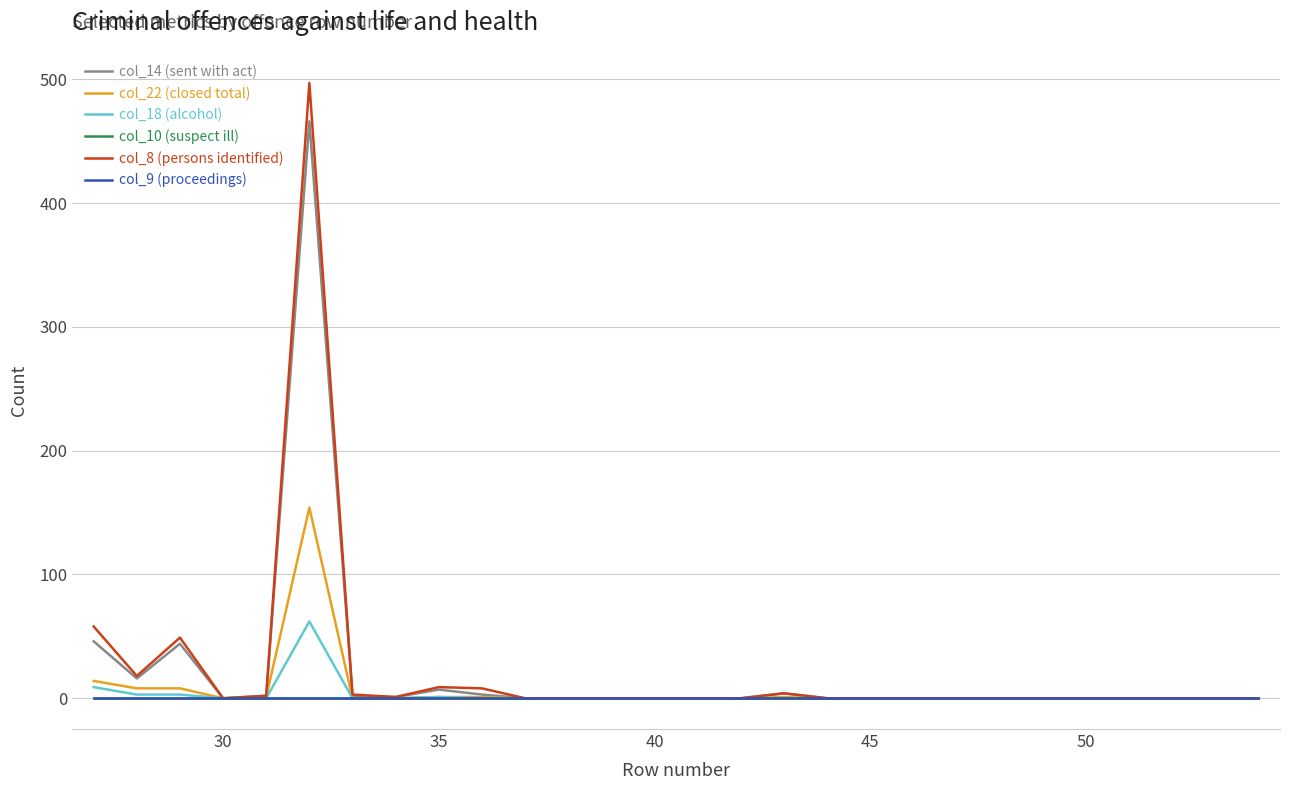

At how many categories does at least one series exceed 163?

1